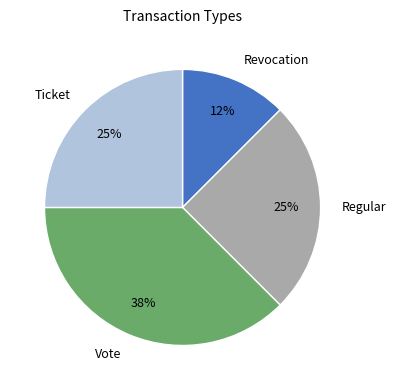

Is there a majority slice in this chart?

No